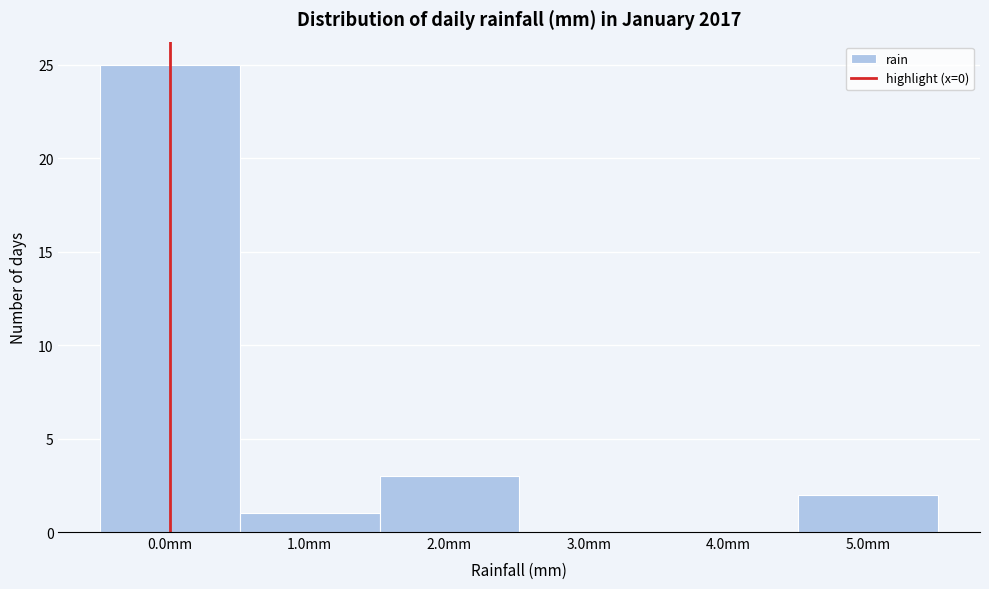

Reading left to right, transcribe this chart: for each bar, give the range it covers on the x-axis and its height. The values are not printed on the chart, so give them approximately, as read against the axis.

-0.5 to 0.5: 25
0.5 to 1.5: 1
1.5 to 2.5: 3
2.5 to 3.5: 0
3.5 to 4.5: 0
4.5 to 5.5: 2